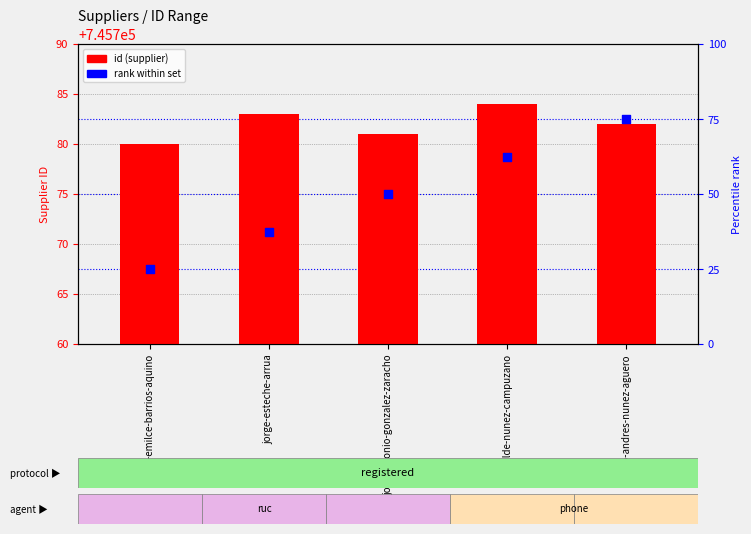

What are all the series names shown in the legend?

id (supplier), rank within set